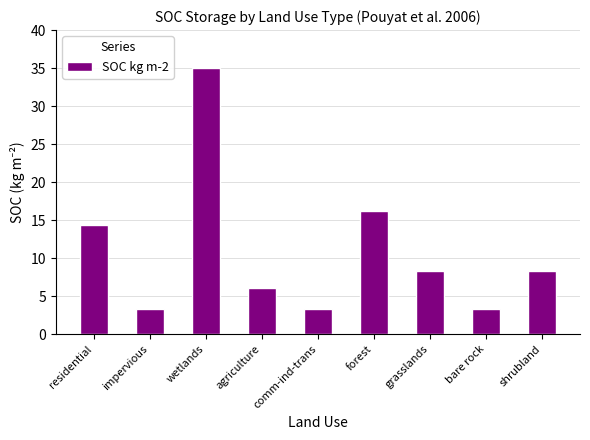

What is the average value?

10.9